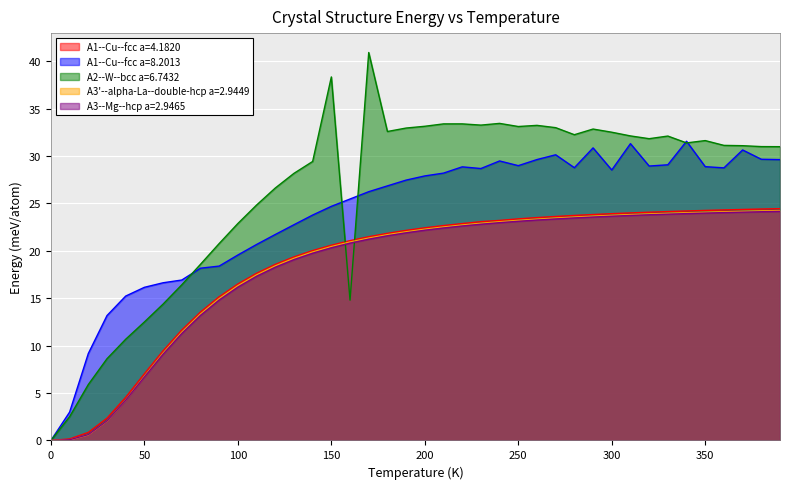

Which series has the largest range (max minus min)?

A2--W--bcc a=6.7432